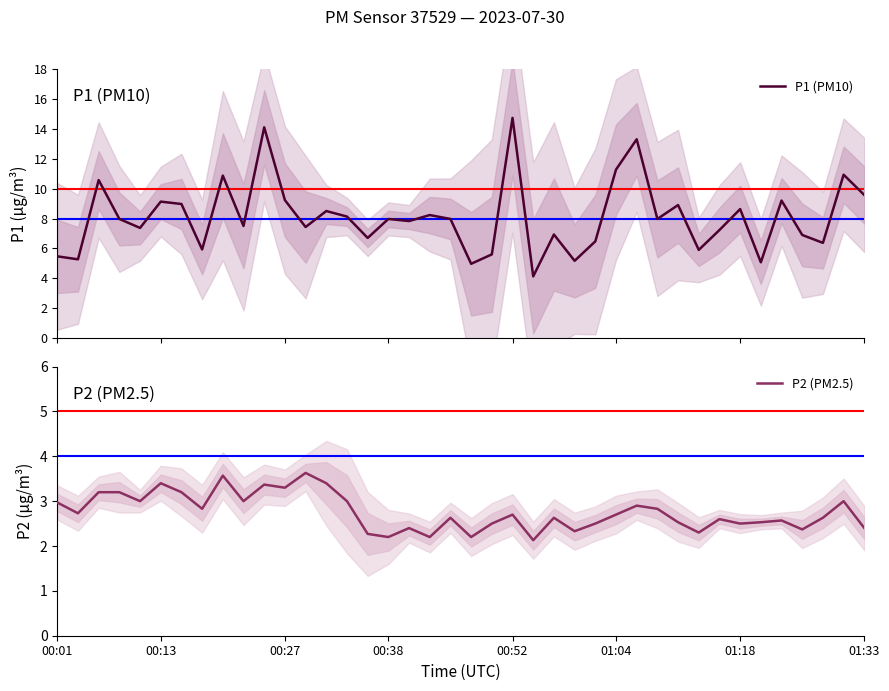

How many lines are shown in the chart?

2